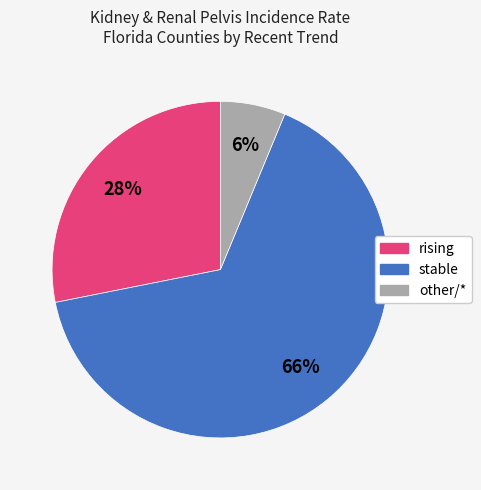

To the nearest percent, what is the combined percentage of rising and other?

34%